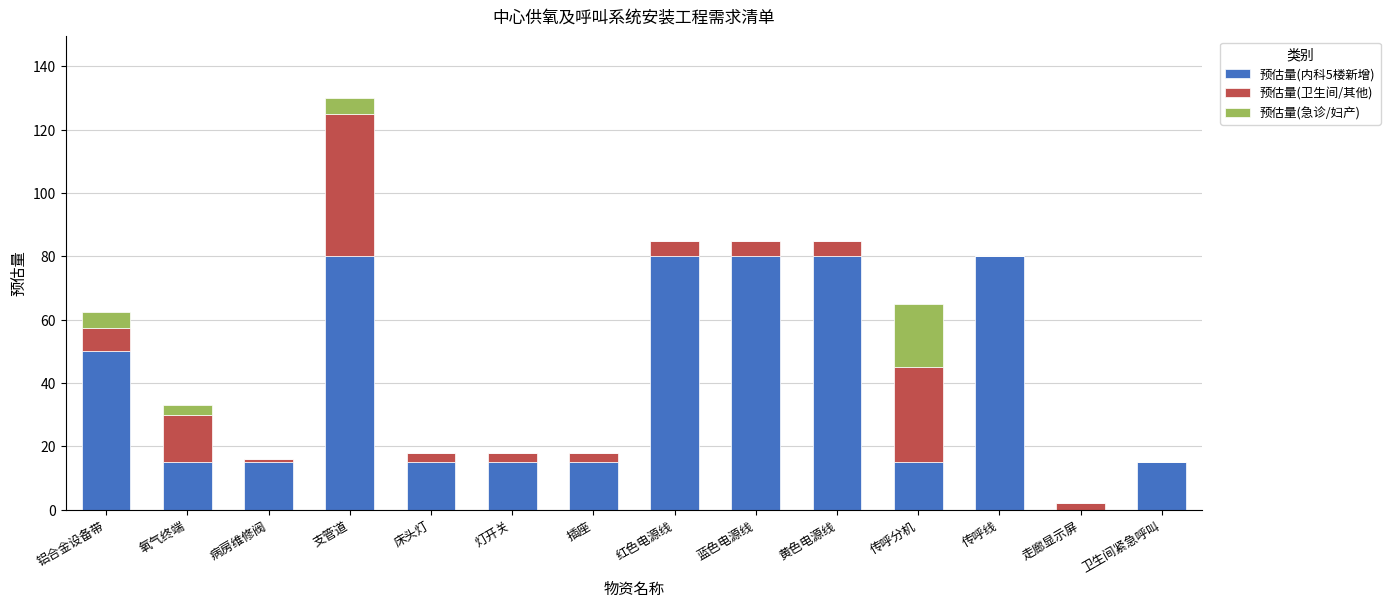

At which category is the sum across all series the highest?

支管道